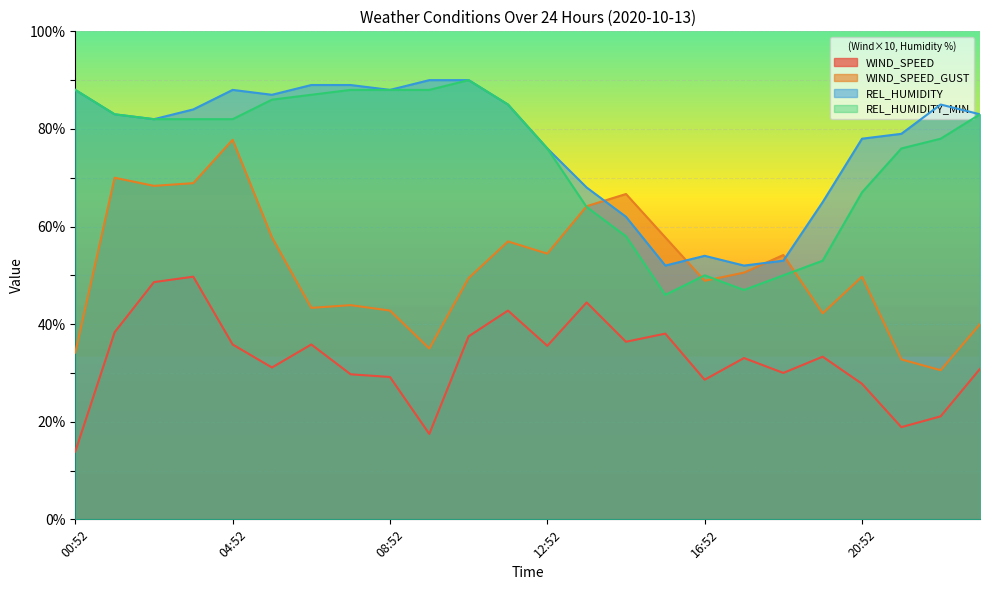

True or false: WIND_SPEED and REL_HUMIDITY_MIN intersect in this chart.

False